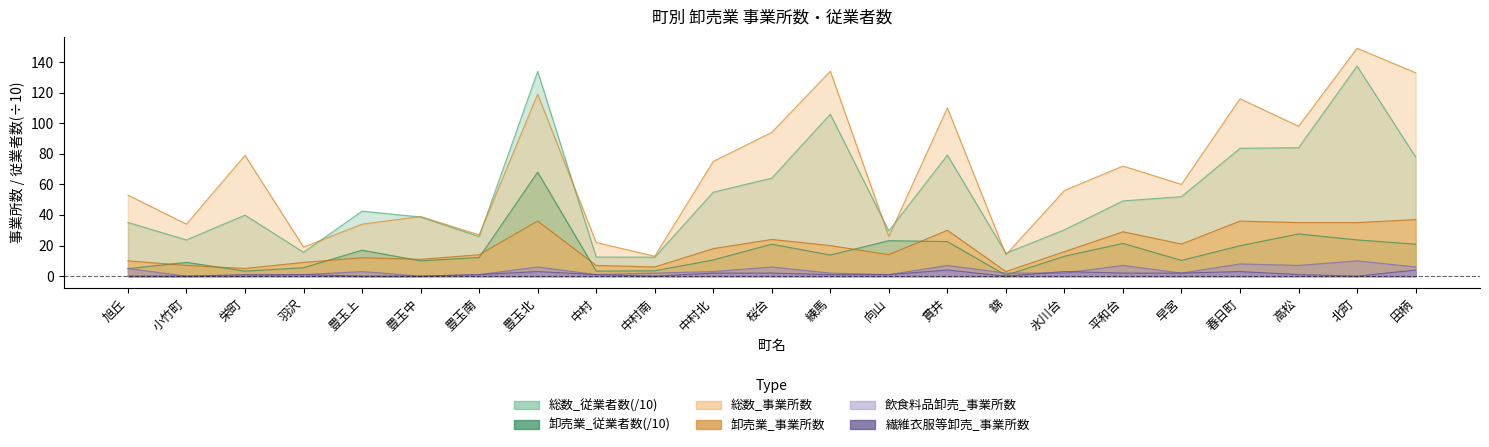

Is the value of 飲食料品卸売_事業所数 at 高松 greater than the value of 総数_従業者数 at 豊玉南?

No